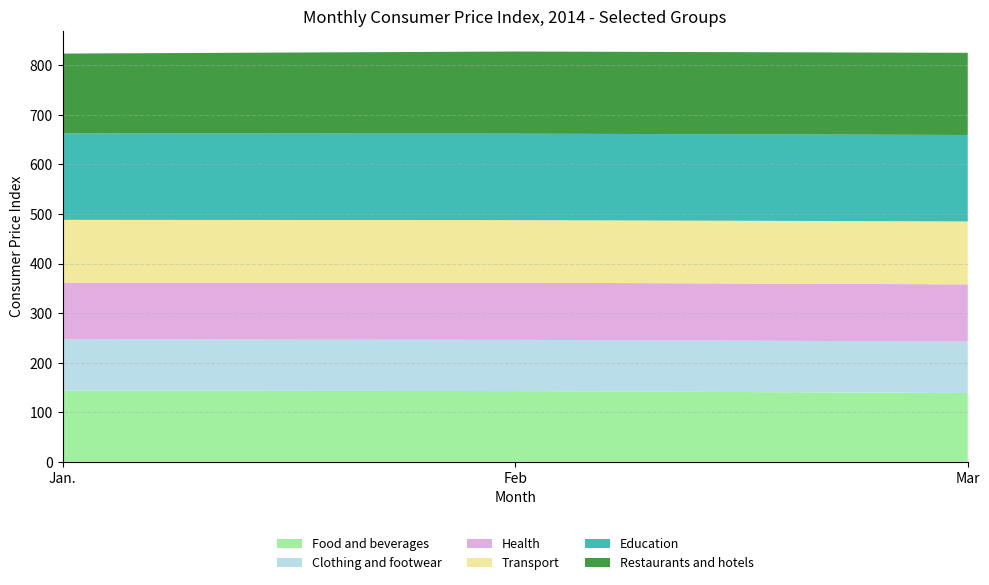

Reading right to left, extract all data points from this chart.

Food and beverages: Mar=138.9	Feb=142.8	Jan.=143.7
Clothing and footwear: Mar=103.8	Feb=103.3	Jan.=103.3
Health: Mar=115.3	Feb=115.3	Jan.=114.7
Transport: Mar=127.0	Feb=126.2	Jan.=126.6
Education: Mar=174.4	Feb=174.4	Jan.=174.4
Restaurants and hotels: Mar=165.8	Feb=165.7	Jan.=161.0